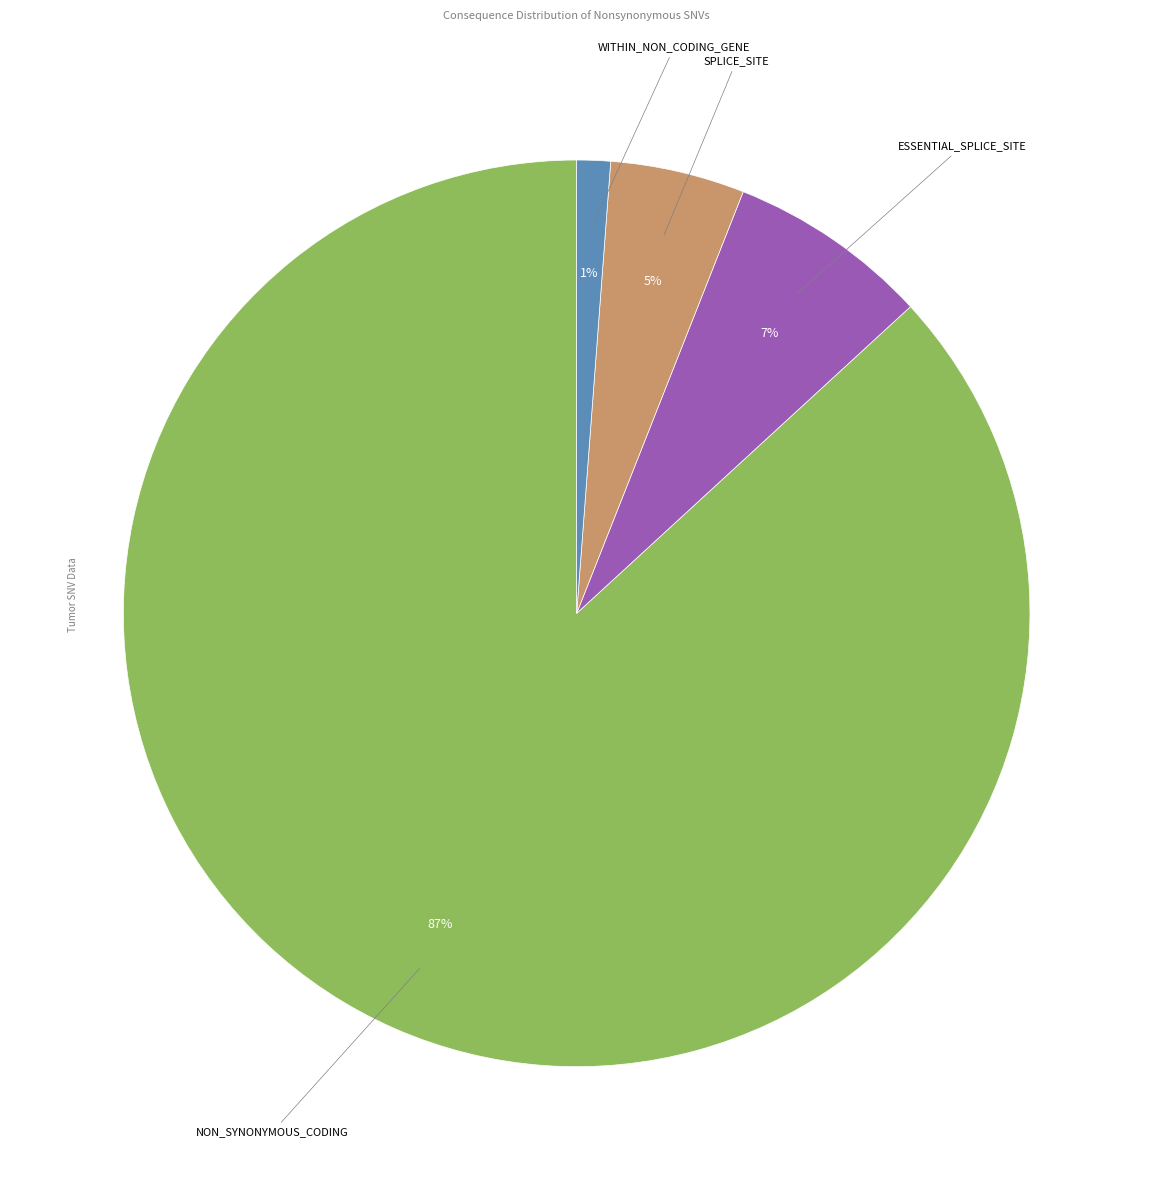

Is there any slice that represents more than half of the pie?

Yes